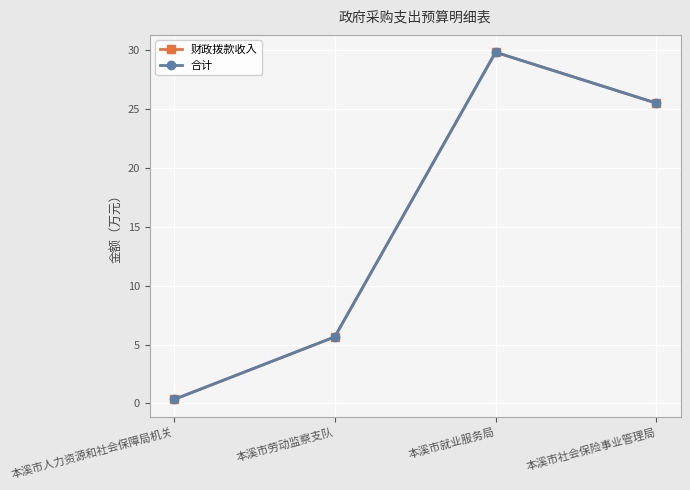

Which category has the highest value in the 合计 series?

本溪市就业服务局